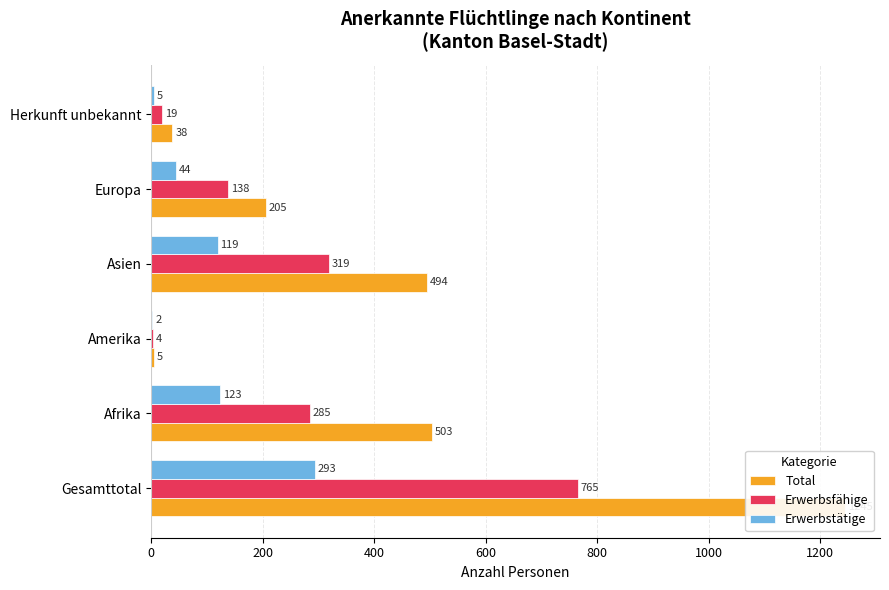

At Asien, list the series in order from smallest to largest.

Erwerbstätige, Erwerbsfähige, Total